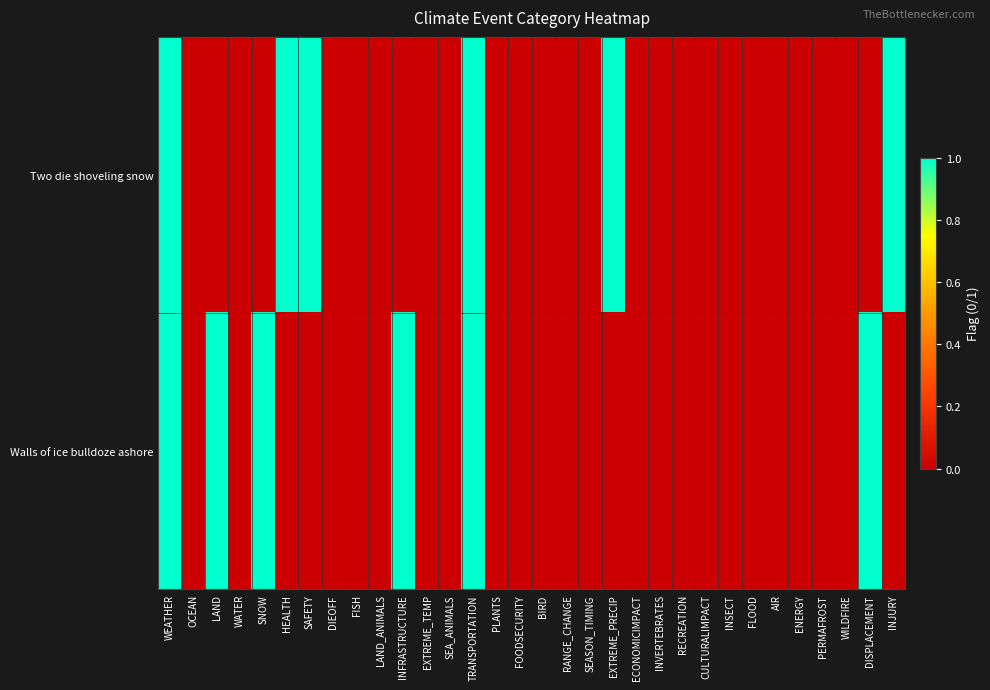

Reading right to left, transcribe all the data shown in this chart.

Two die shoveling snow: INJURY=1	DISPLACEMENT=0	WILDFIRE=0	PERMAFROST=0	ENERGY=0	AIR=0	FLOOD=0	INSECT=0	CULTURALIMPACT=0	RECREATION=0	INVERTEBRATES=0	ECONOMICIMPACT=0	EXTREME_PRECIP=1	SEASON_TIMING=0	RANGE_CHANGE=0	BIRD=0	FOODSECURITY=0	PLANTS=0	TRANSPORTATION=1	SEA_ANIMALS=0	EXTREME_TEMP=0	INFRASTRUCTURE=0	LAND_ANIMALS=0	FISH=0	DIEOFF=0	SAFETY=1	HEALTH=1	SNOW=0	WATER=0	LAND=0	OCEAN=0	WEATHER=1
Walls of ice bulldoze ashore: INJURY=0	DISPLACEMENT=1	WILDFIRE=0	PERMAFROST=0	ENERGY=0	AIR=0	FLOOD=0	INSECT=0	CULTURALIMPACT=0	RECREATION=0	INVERTEBRATES=0	ECONOMICIMPACT=0	EXTREME_PRECIP=0	SEASON_TIMING=0	RANGE_CHANGE=0	BIRD=0	FOODSECURITY=0	PLANTS=0	TRANSPORTATION=1	SEA_ANIMALS=0	EXTREME_TEMP=0	INFRASTRUCTURE=1	LAND_ANIMALS=0	FISH=0	DIEOFF=0	SAFETY=0	HEALTH=0	SNOW=1	WATER=0	LAND=1	OCEAN=0	WEATHER=1